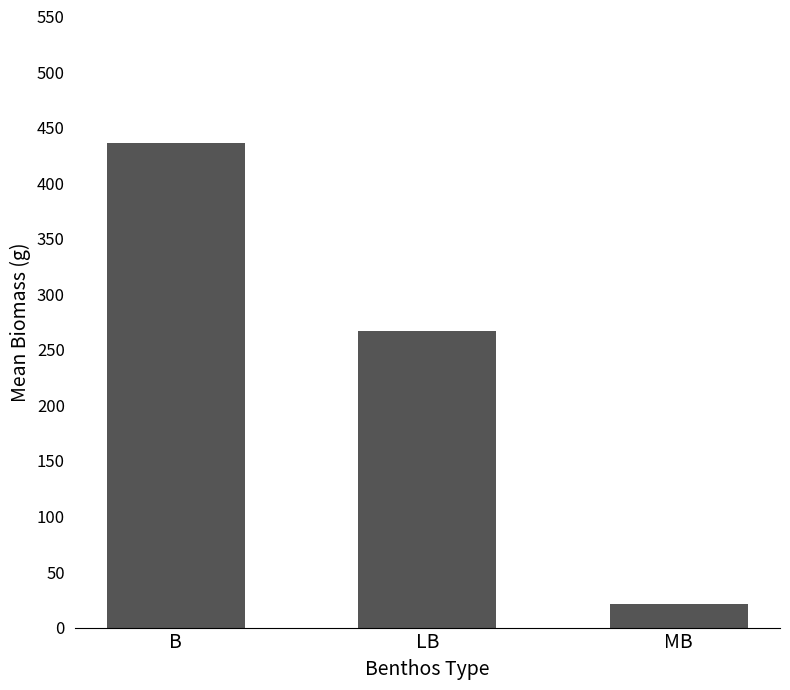

Reading left to right, what are all the values shown in this chart?

B=435.8	LB=267.1	MB=21.3